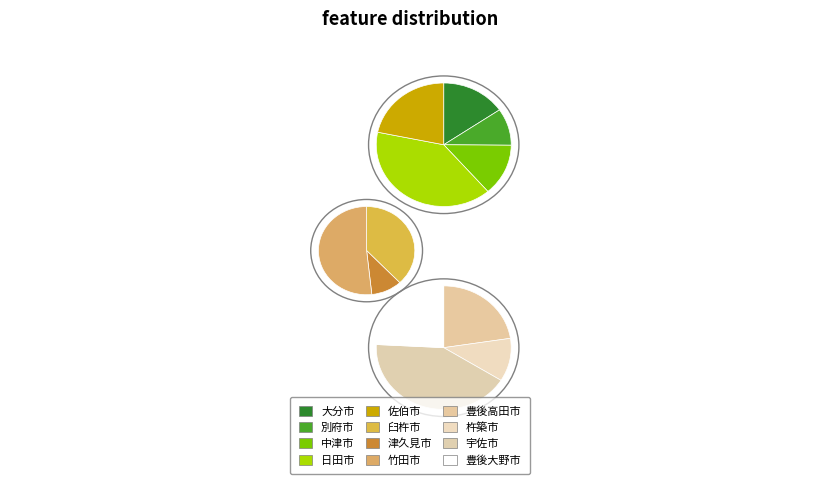

What is the total percentage of 佐伯市 and 杵築市?

17.4%